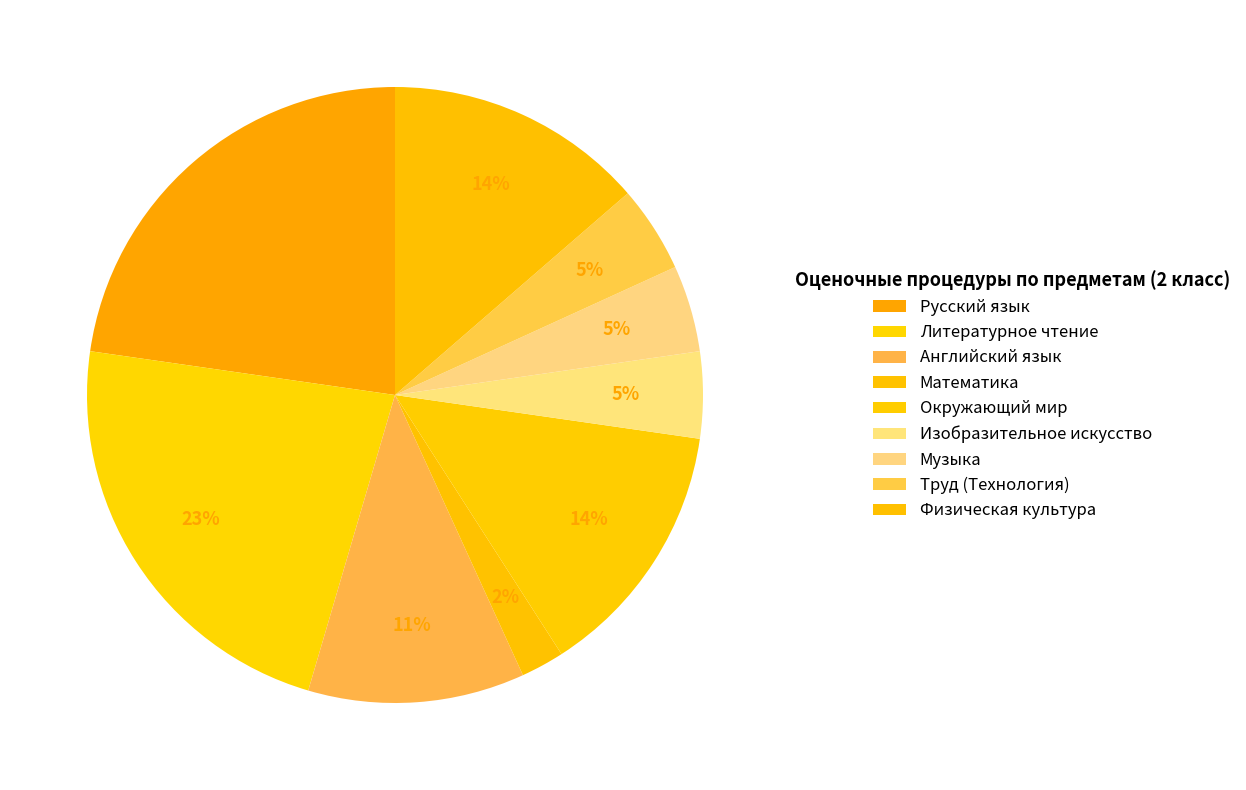

How much of the chart is everything except Русский язык?

77.3%